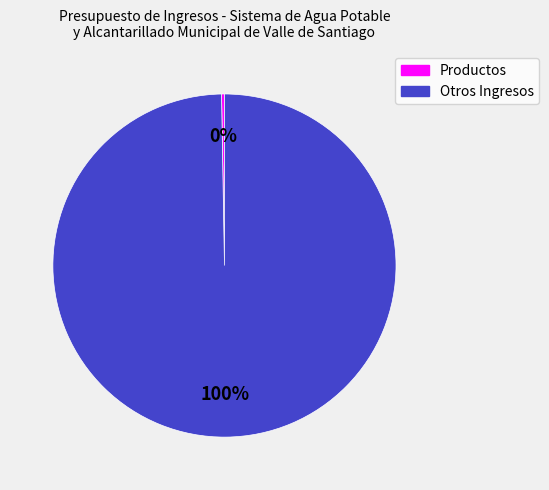

Does any single category account for the majority?

Yes